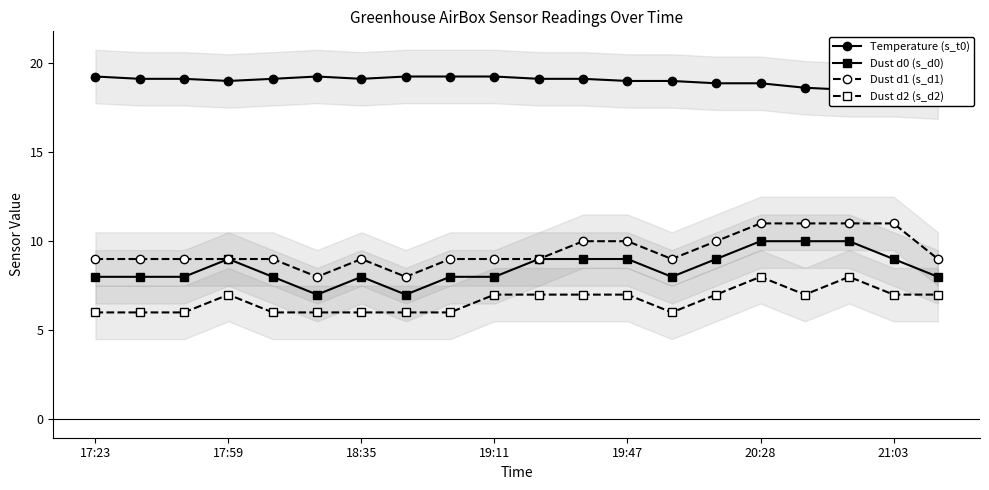

True or false: Dust d1 (s_d1) and Dust d2 (s_d2) cross at least once.

False